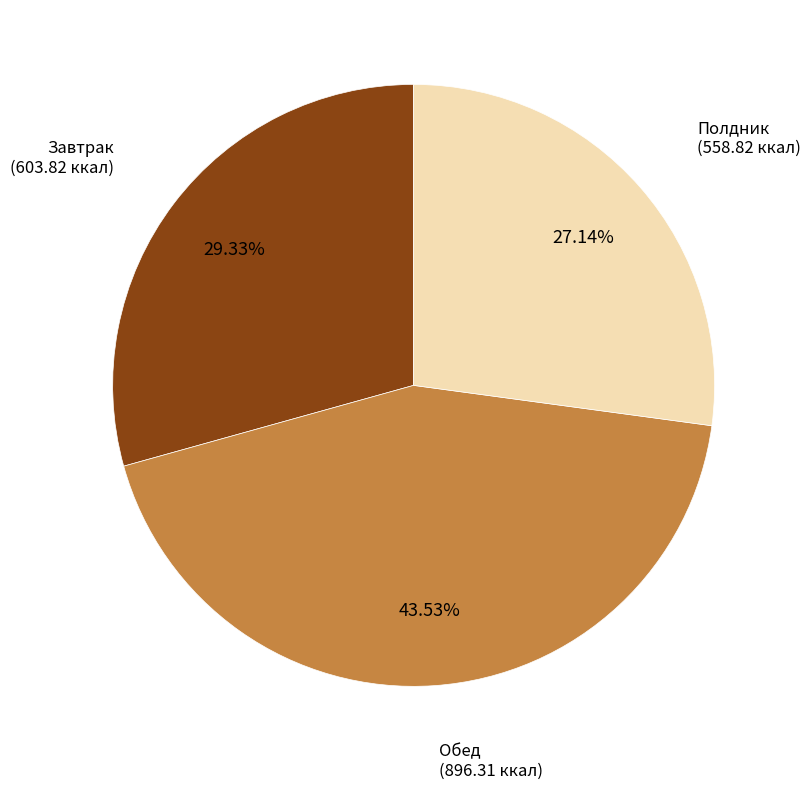

Is there any slice that represents more than half of the pie?

No